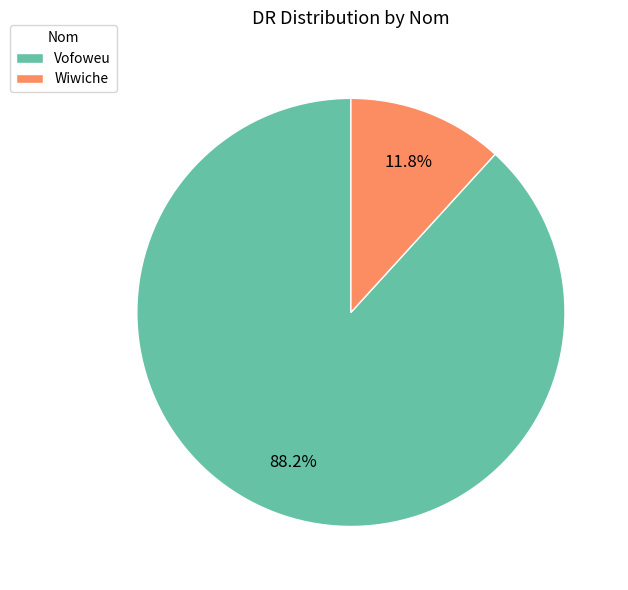

What percentage is NOT represented by Vofoweu?

11.8%